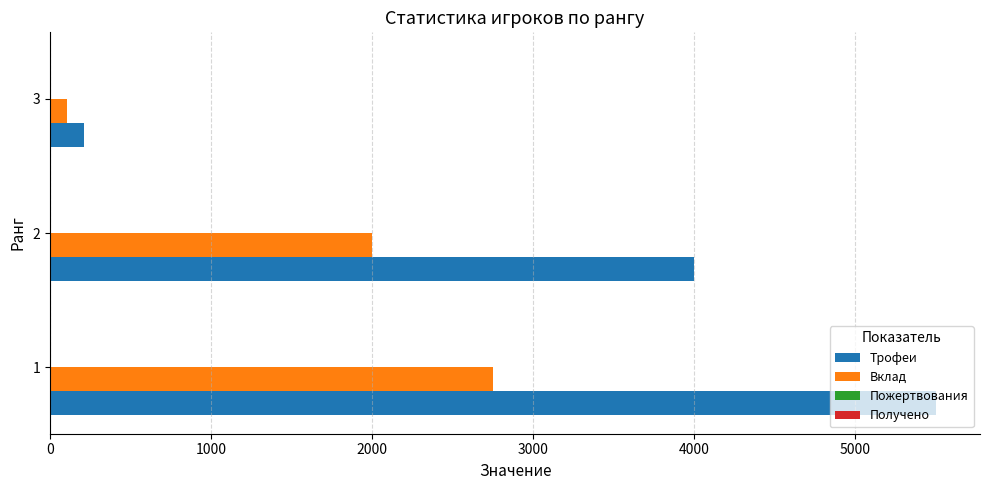

How many distinct data groups are displayed?

2